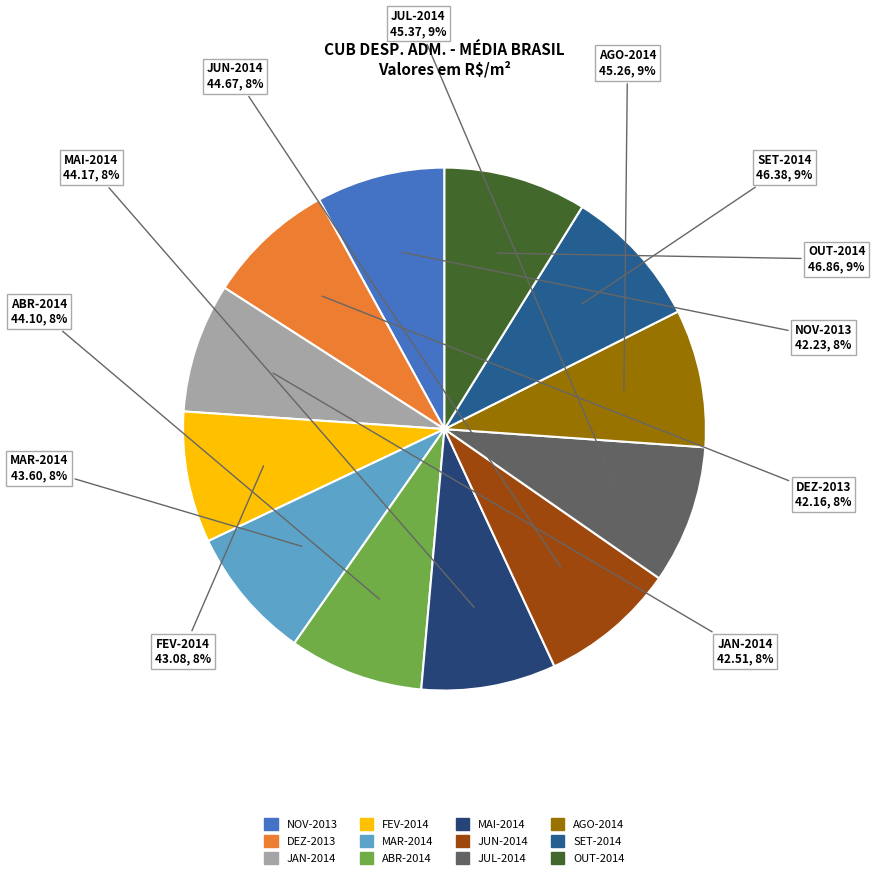

The NOV-2013 slice represents 8% of the pie. True or false?

True